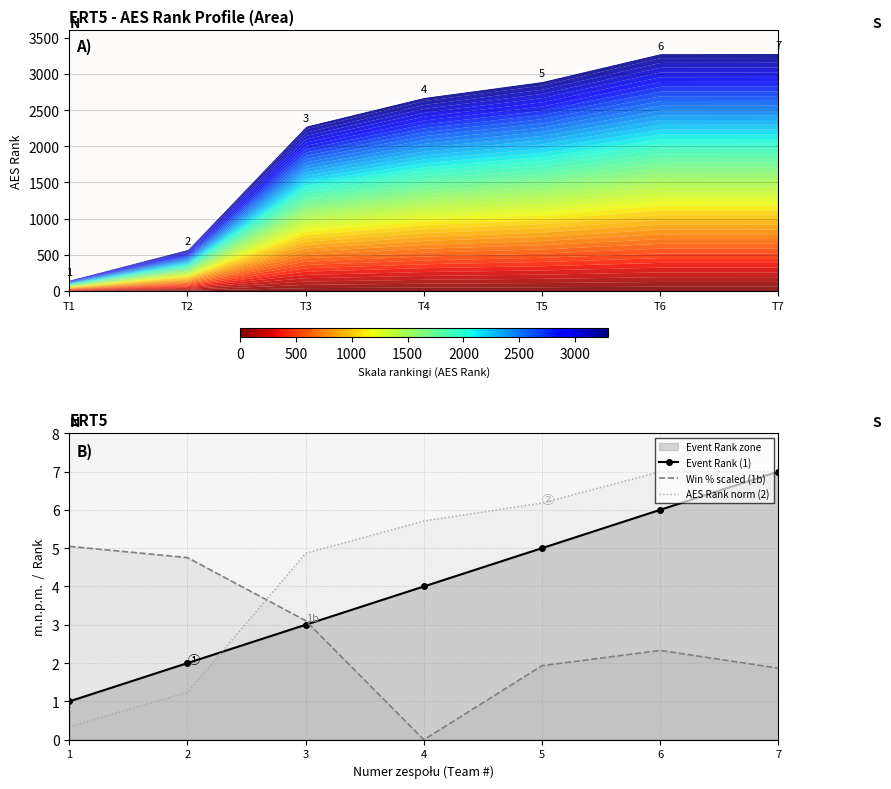

True or false: AES Rank and Event Rank intersect in this chart.

True